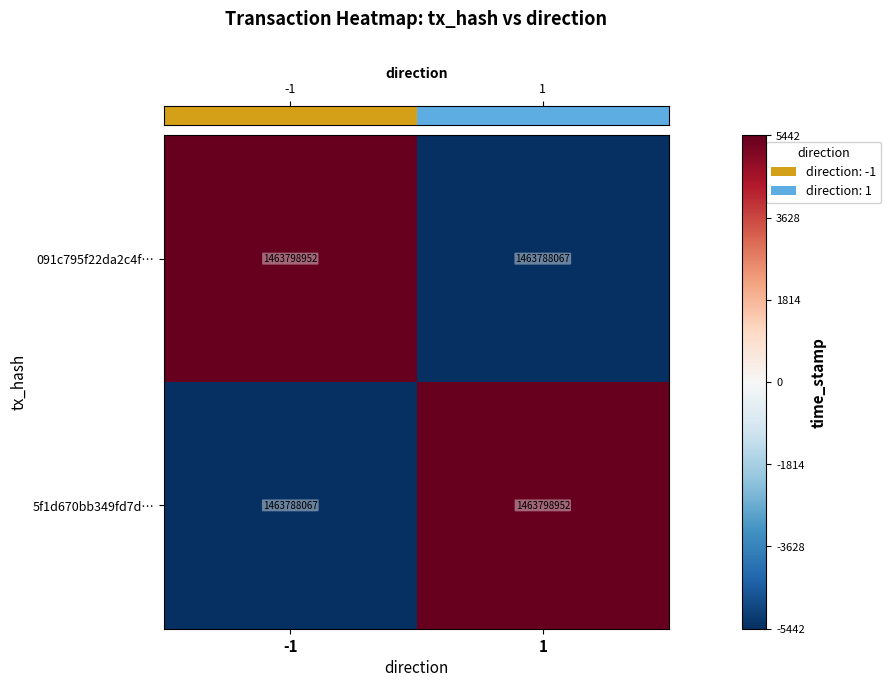

Rank the series at 1 from lowest to highest value.

091c795f22da2c4f…, 5f1d670bb349fd7d…